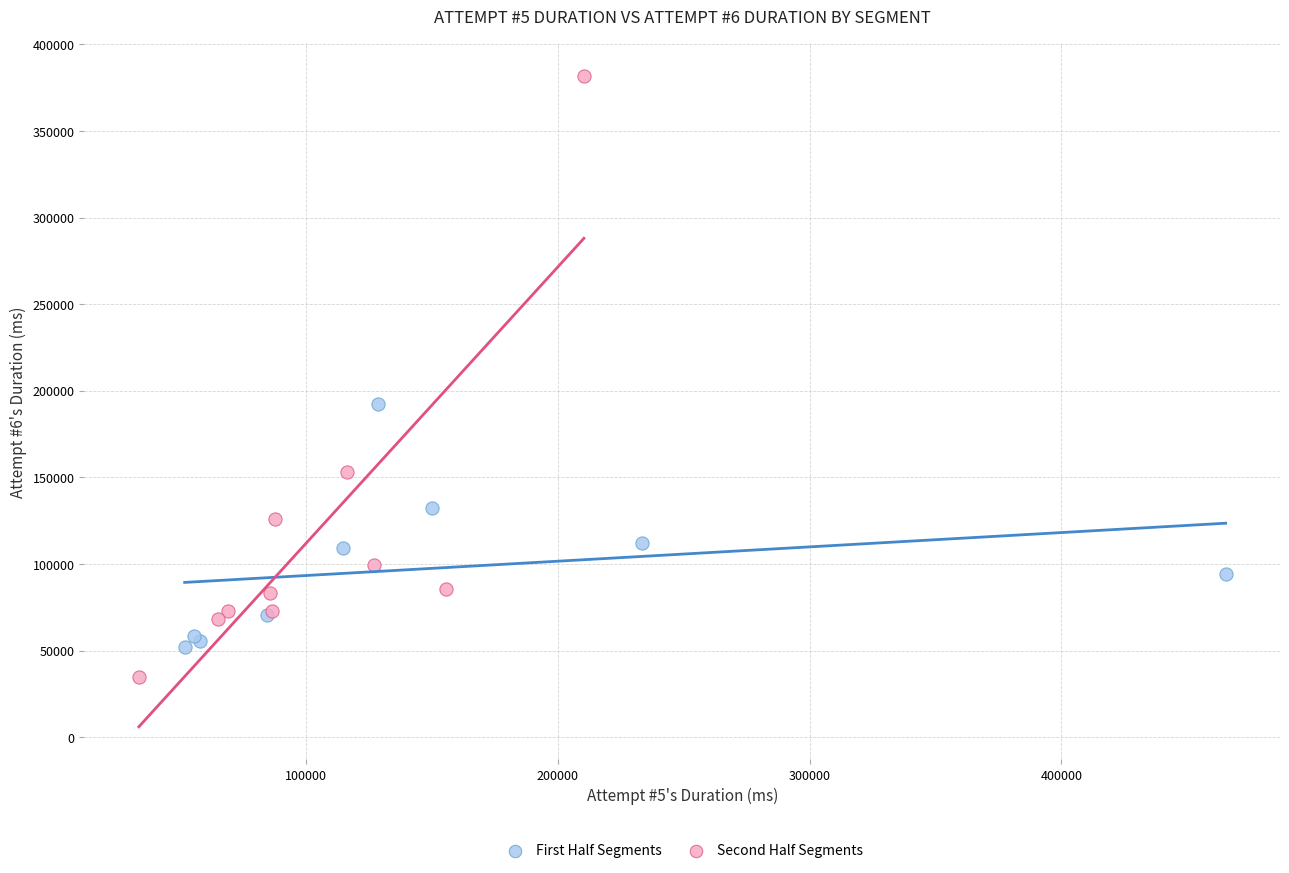

Which series has the largest Y range (max minus min)?

Second Half Segments